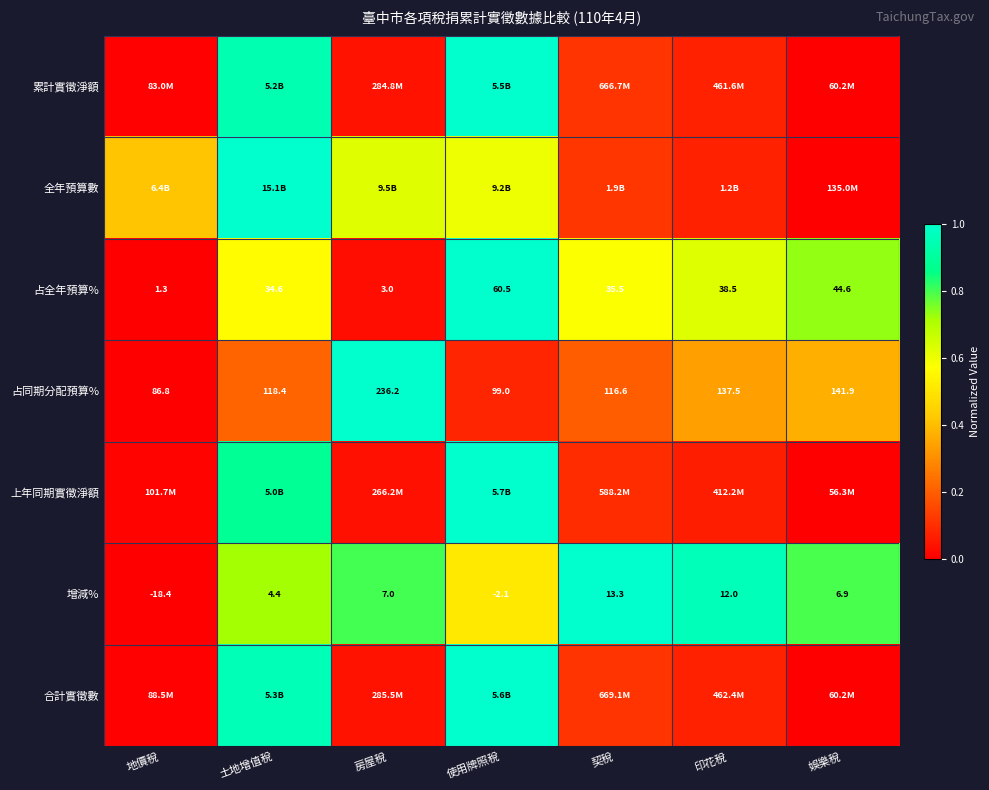

List the labels in order of 占全年預算% value, smallest first.

地價稅, 房屋稅, 土地增值稅, 契稅, 印花稅, 娛樂稅, 使用牌照稅